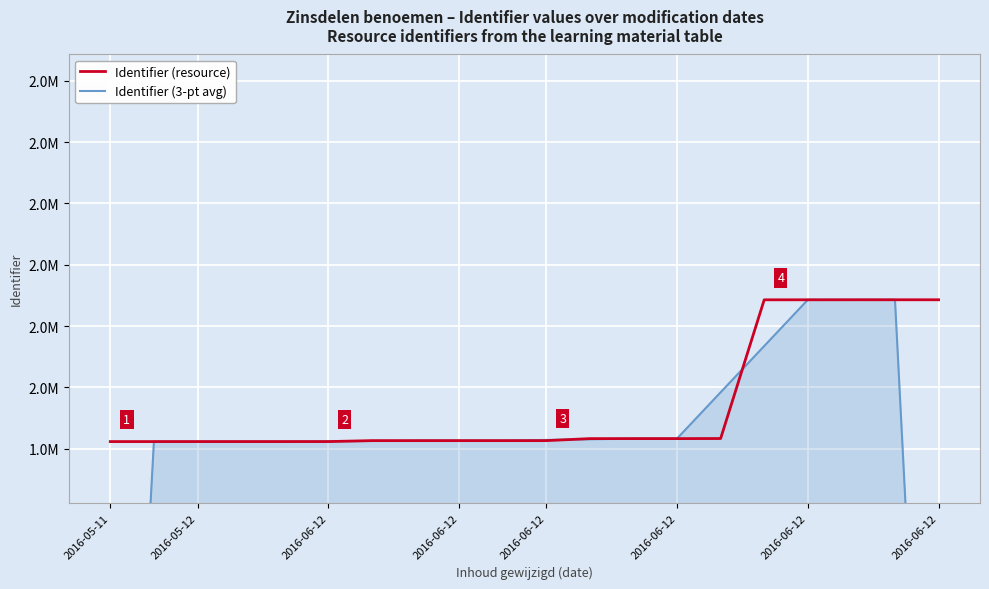

Where is Identifier (resource) nearest to the value 2013586?

14